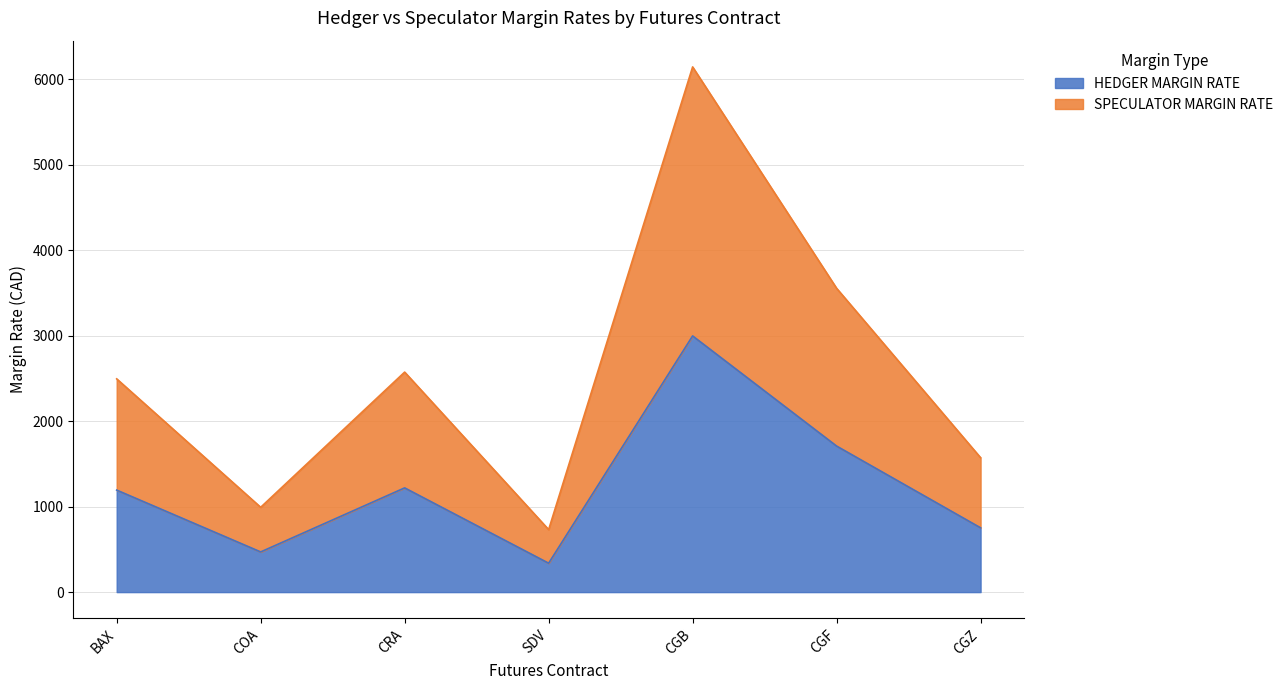

Reading left to right, what are all the values shown in this chart?

HEDGER MARGIN RATE: 1193	470	1219	338	2996	1708	752
SPECULATOR MARGIN RATE: 2494	992	2573	731	6142	3553	1572